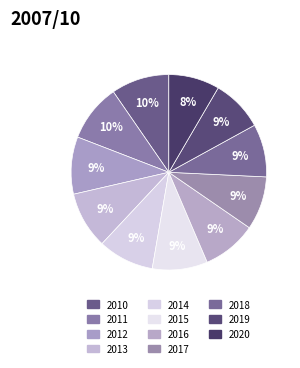

Count the number of slices in the pie.

11